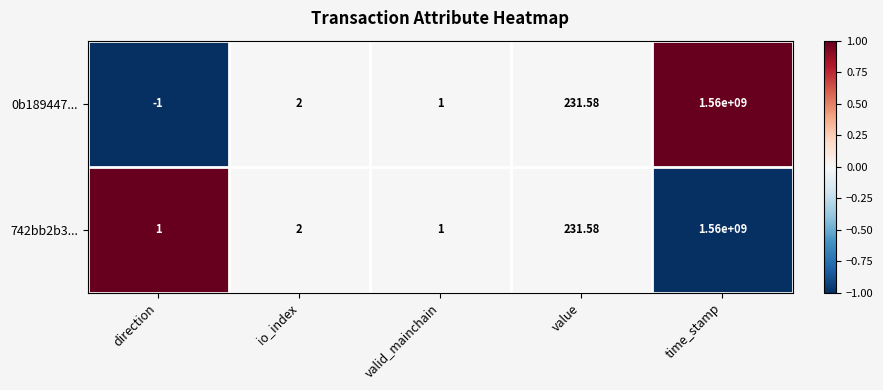

Is the value of 742bb2b3... at valid_mainchain greater than the value of 0b189447... at value?

No